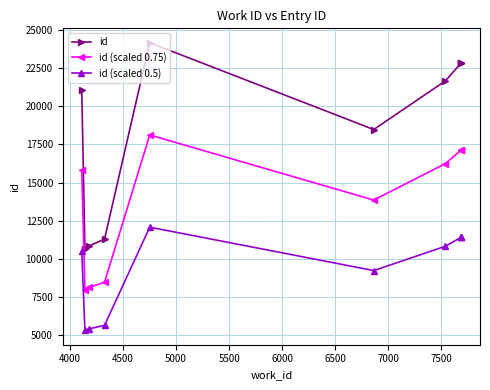

What are all the series names shown in the legend?

id, id (scaled 0.75), id (scaled 0.5)